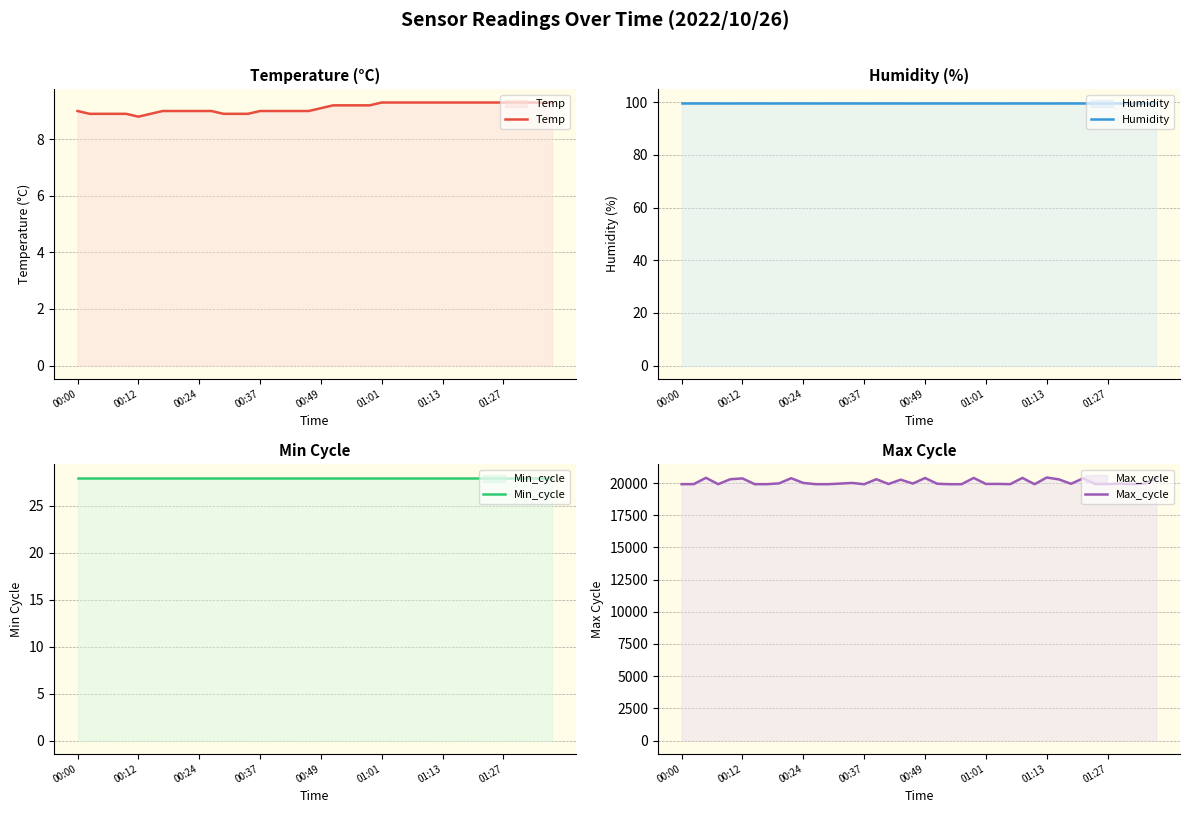

What is the greatest value displayed?

20428.0